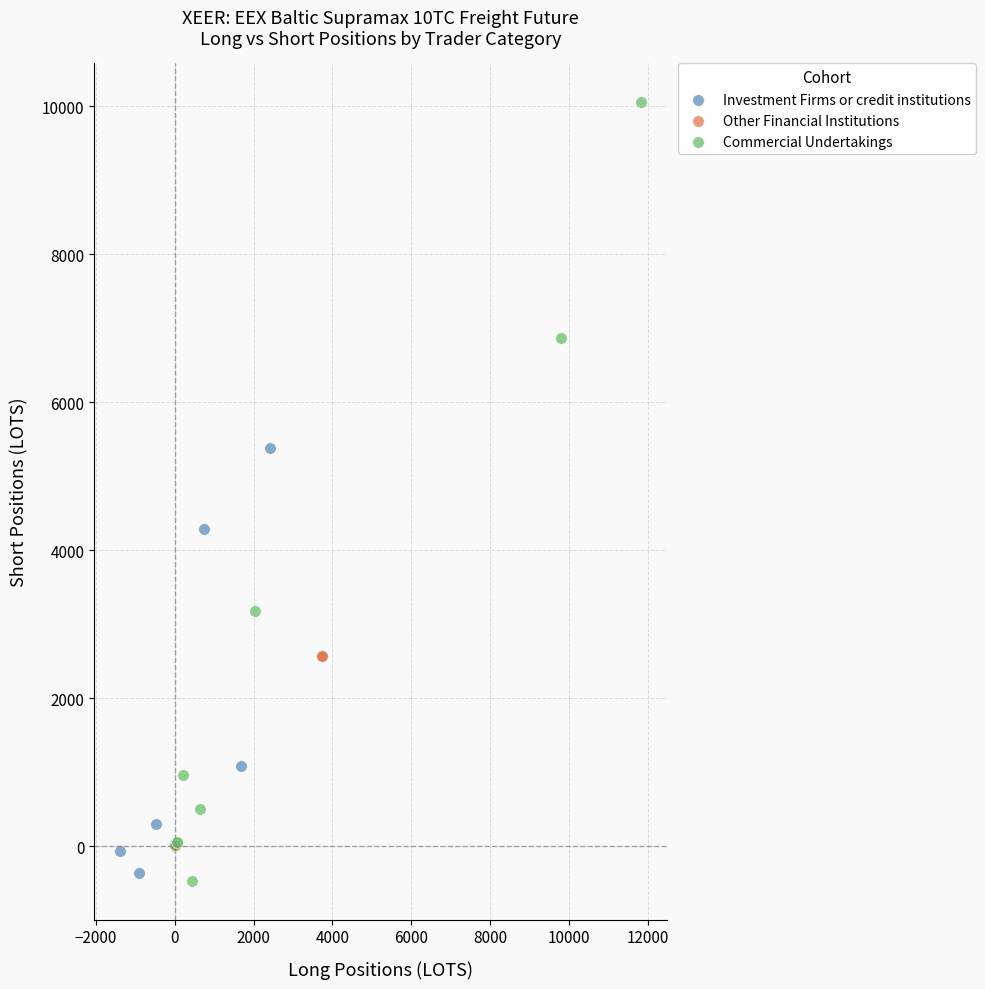

Which series reaches the maximum Y coordinate?

Commercial Undertakings